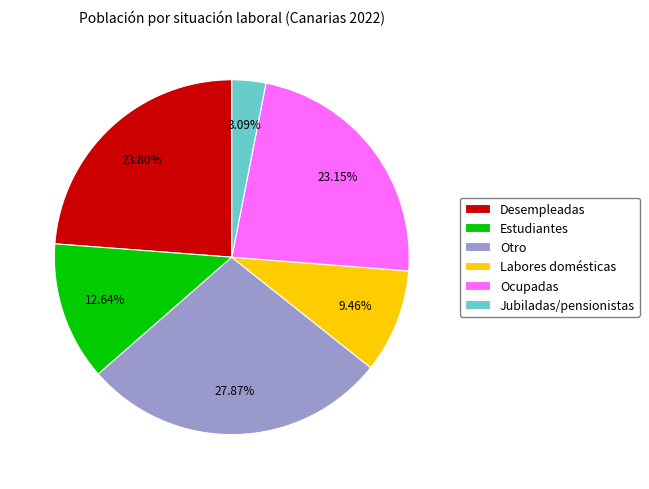

Does any single category account for the majority?

No